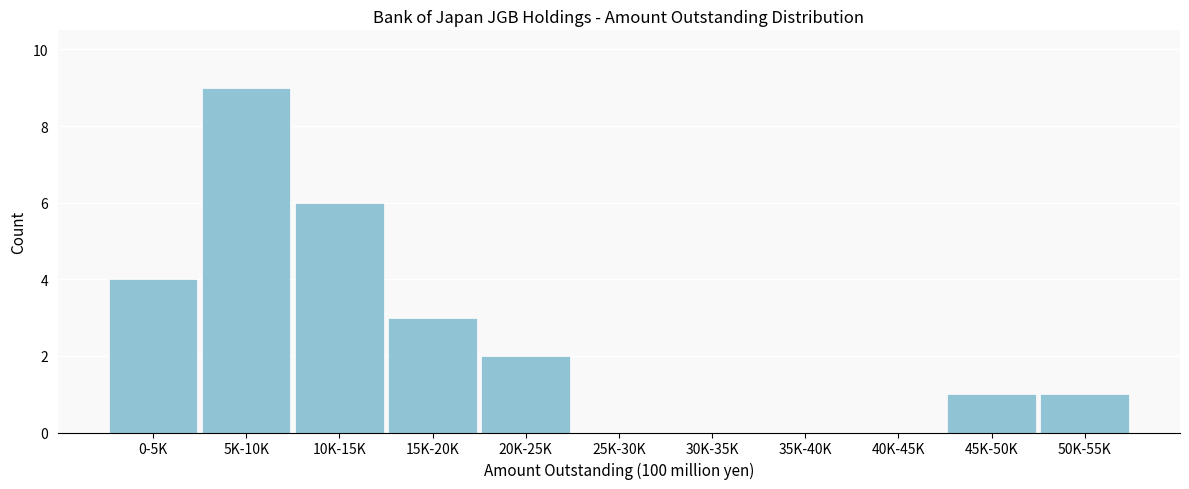

Reading left to right, list all the values displayed in this chart.

0-5K=4	5K-10K=9	10K-15K=6	15K-20K=3	20K-25K=2	25K-30K=0	30K-35K=0	35K-40K=0	40K-45K=0	45K-50K=1	50K-55K=1